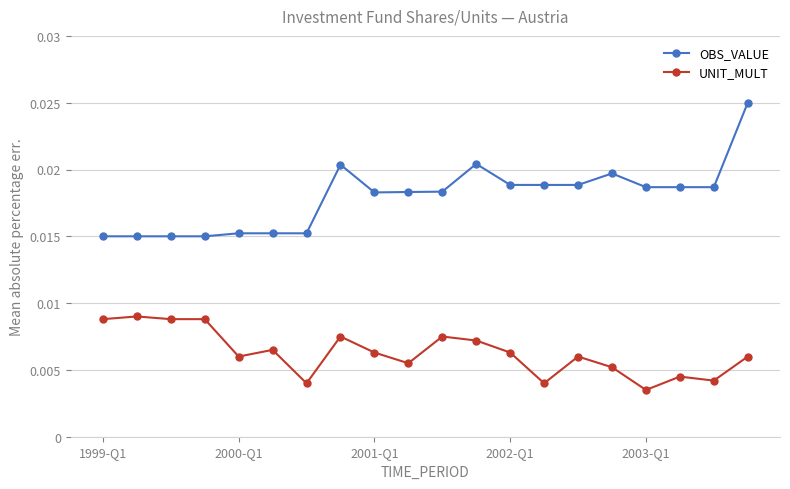

Rank the series by their average value, from lowest to highest.

UNIT_MULT, OBS_VALUE